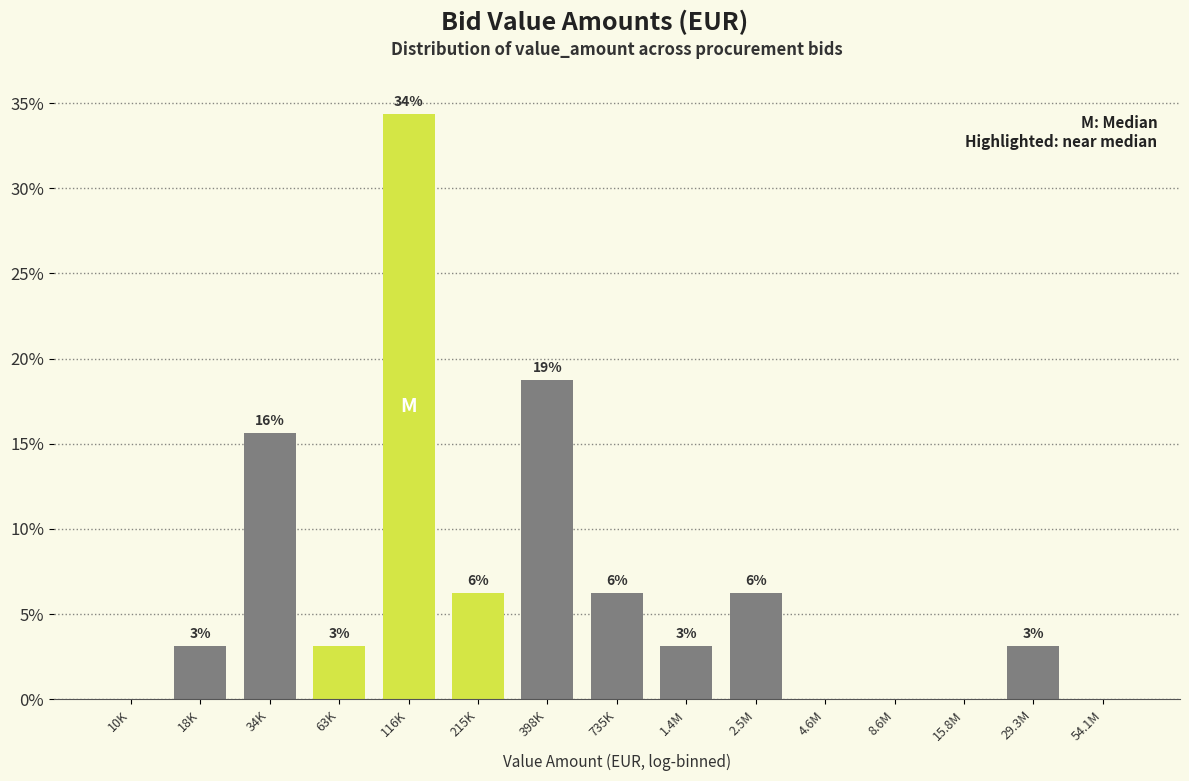

Are the bars horizontal?

No